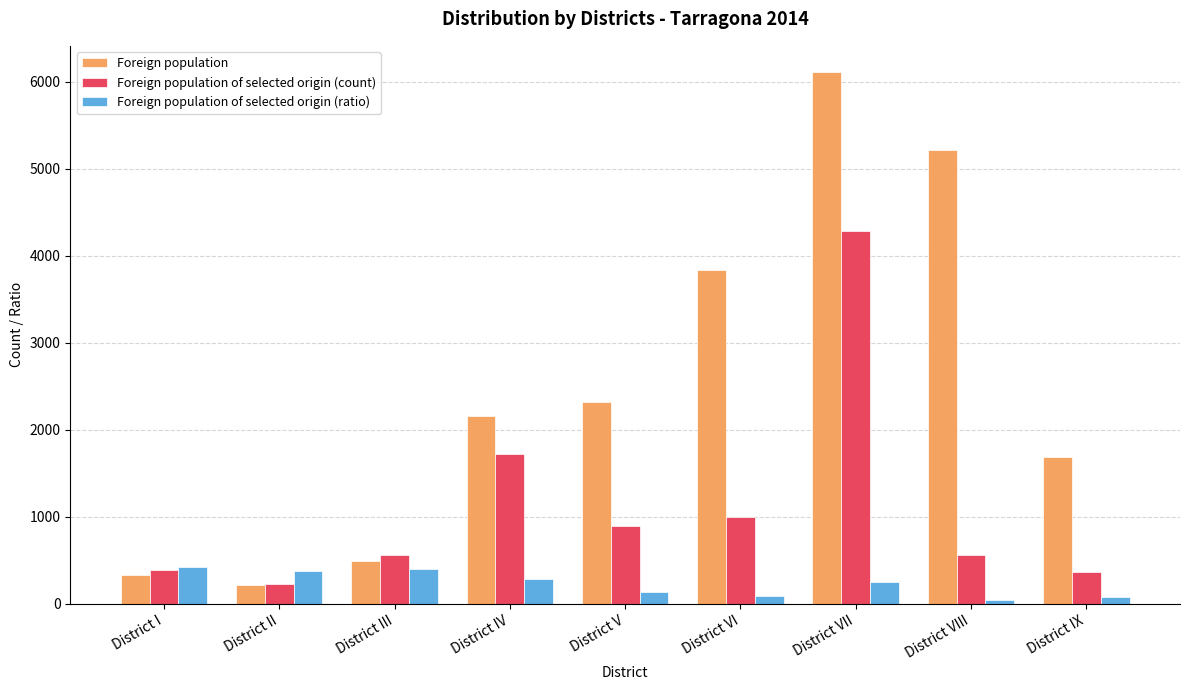

What is the highest value of the Foreign population of selected origin (ratio) series?

419